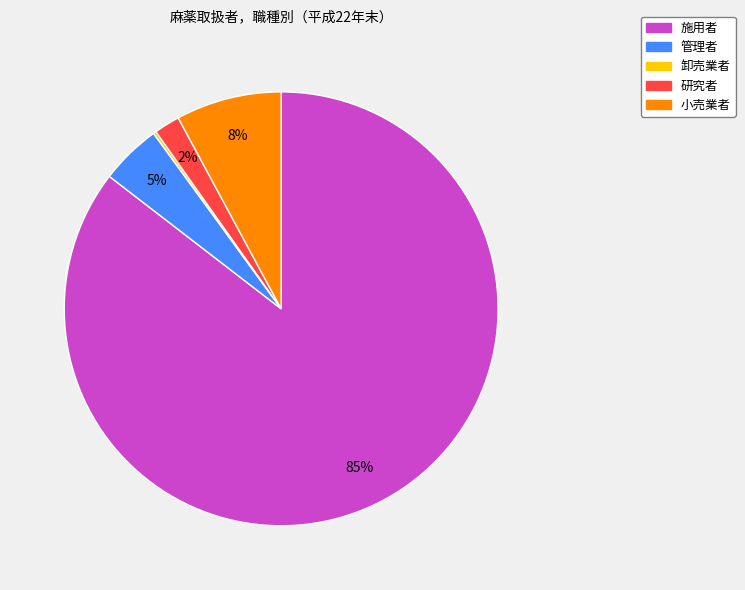

Which has a higher value, 小売業者 or 研究者?

小売業者